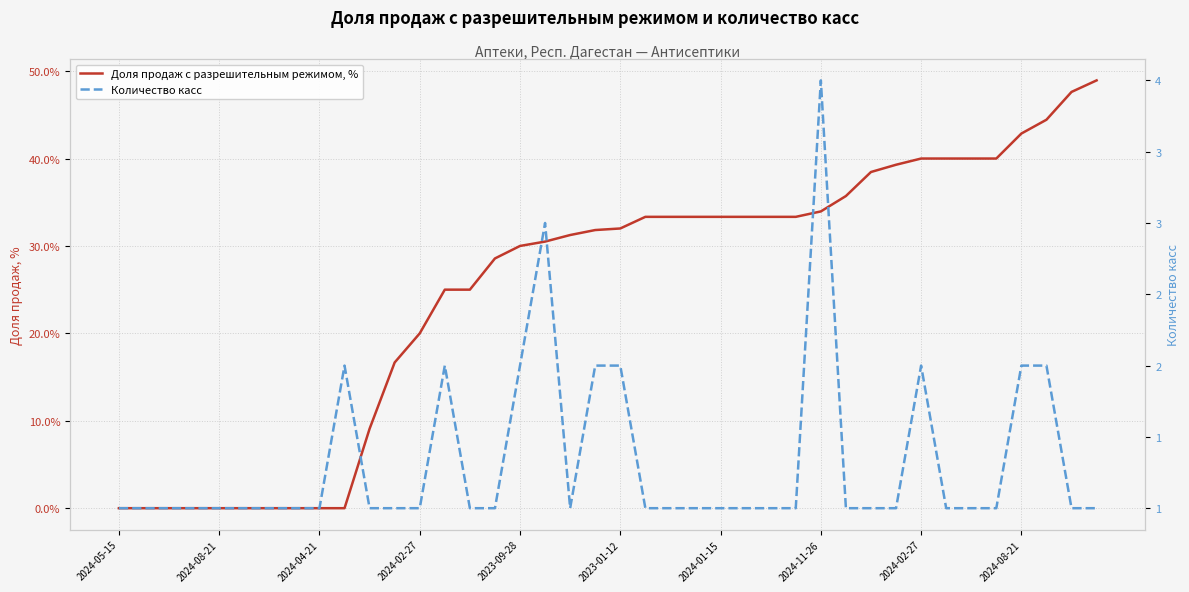

True or false: Доля продаж с разрешительным режимом, % has more than 1 points higher than both neighbors.

False